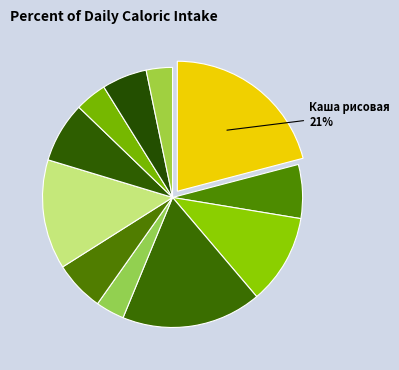

Rank the categories by value from highest to lowest.

Каша рисовая, Бутерброд с сыром, Биточки мясные, Хлеб пшеничный (завтрак), Капуста тушеная, Кисель, Суп картофельный, Хлеб пшеничный (обед), Чай с лимоном, Овощи по сезону, Хлеб ржаной